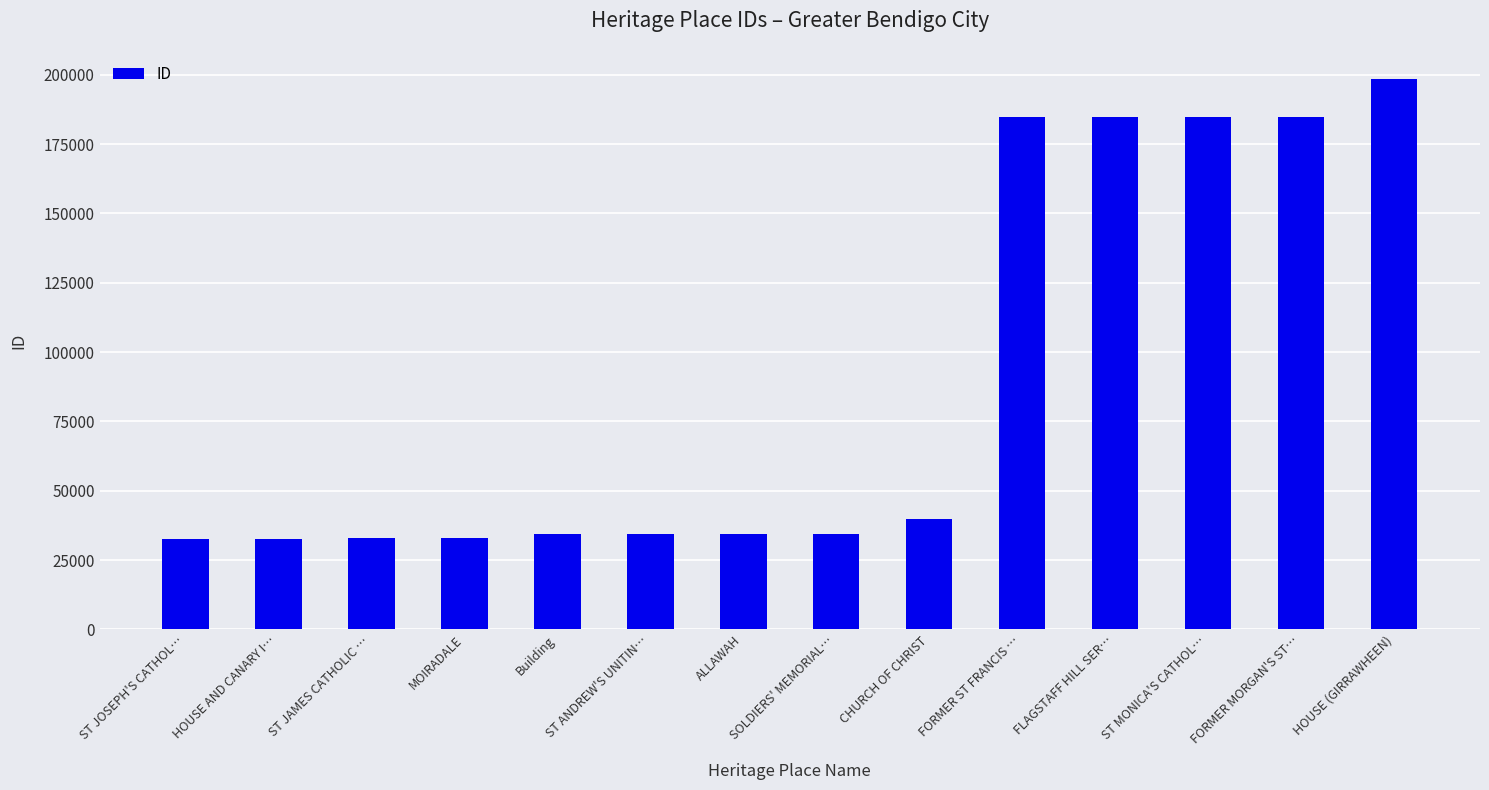

What is the maximum value shown in the chart?

198323